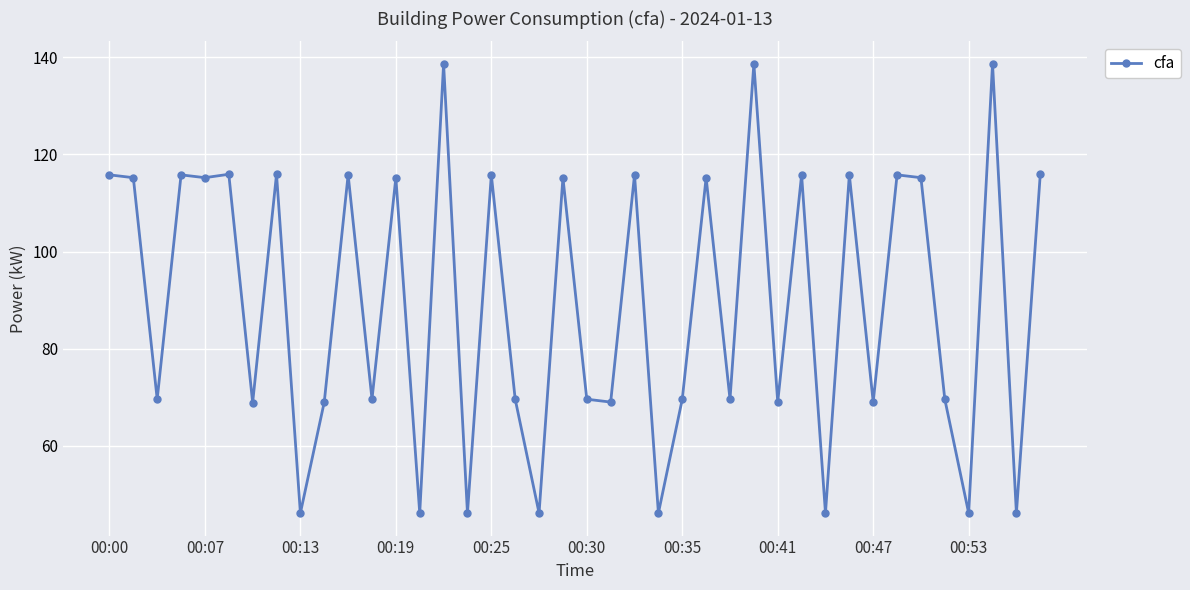

What is the difference between the maximum and minimum values?

92.5